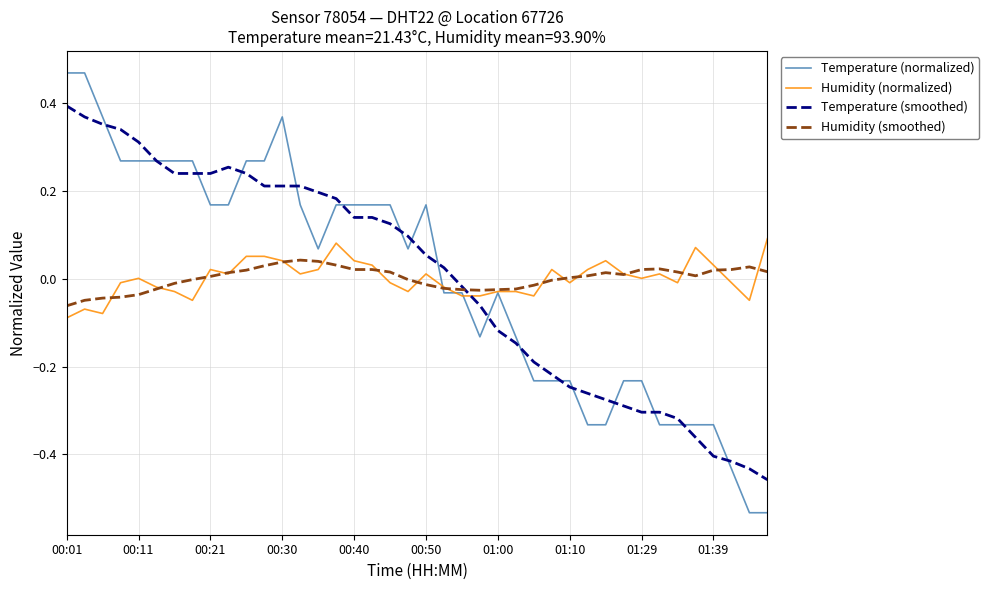

Rank the series by their maximum value, from lowest to highest.

Humidity (smoothed), Humidity (normalized), Temperature (smoothed), Temperature (normalized)